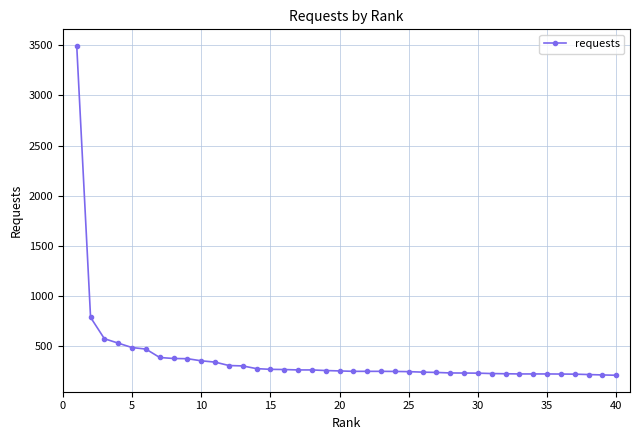

What is the value of the 5th point from the left?

486